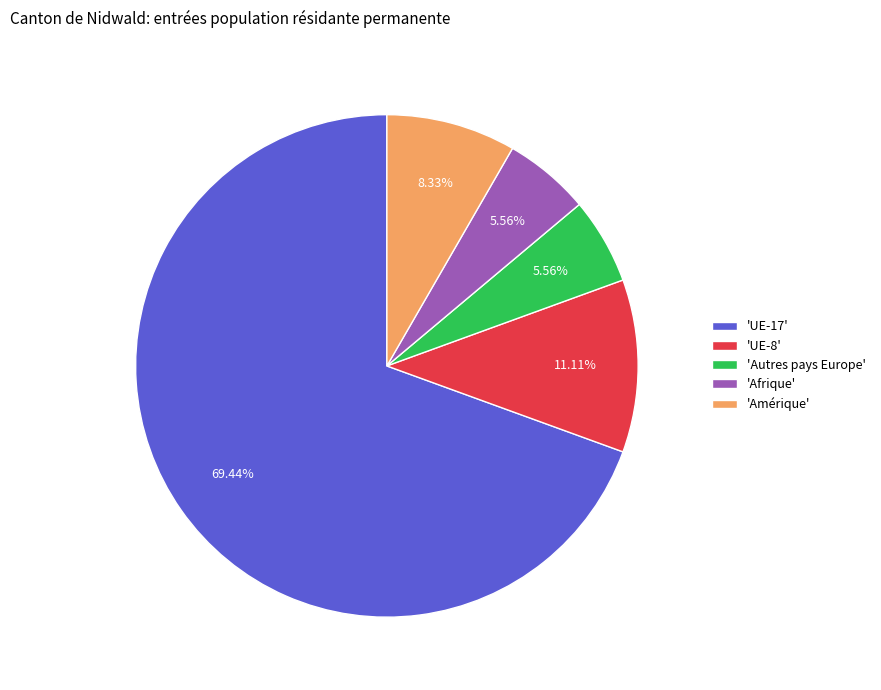

Between 'UE-8' and 'Autres pays Europe', which is larger?

'UE-8'